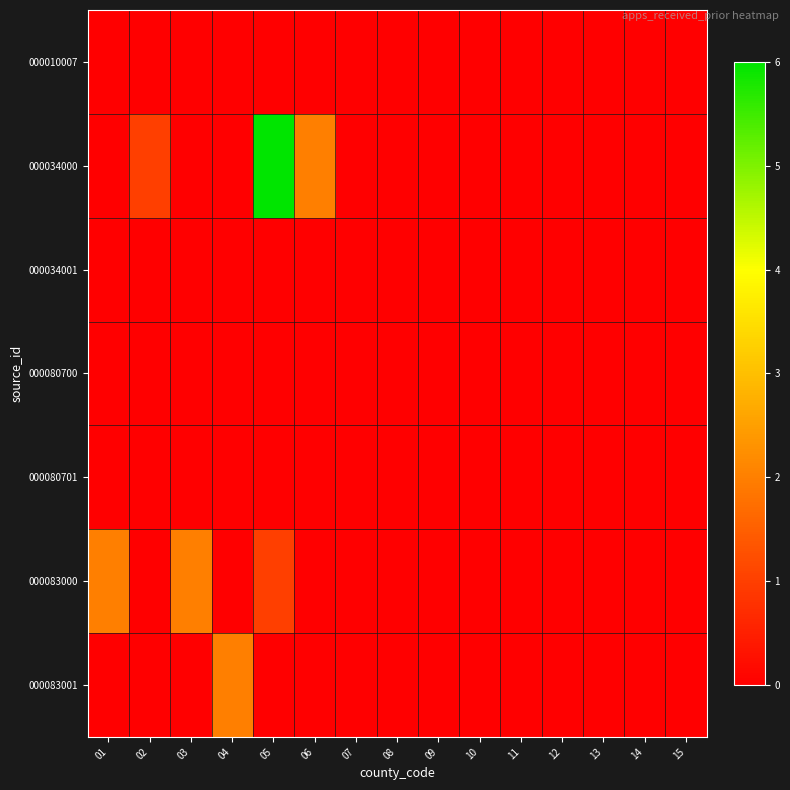

Reading left to right, list all the values displayed in this chart.

000010007: 01=0	02=0	03=0	04=0	05=0	06=0	07=0	08=0	09=0	10=0	11=0	12=0	13=0	14=0	15=0
000034000: 01=0	02=1	03=0	04=0	05=6	06=2	07=0	08=0	09=0	10=0	11=0	12=0	13=0	14=0	15=0
000034001: 01=0	02=0	03=0	04=0	05=0	06=0	07=0	08=0	09=0	10=0	11=0	12=0	13=0	14=0	15=0
000080700: 01=0	02=0	03=0	04=0	05=0	06=0	07=0	08=0	09=0	10=0	11=0	12=0	13=0	14=0	15=0
000080701: 01=0	02=0	03=0	04=0	05=0	06=0	07=0	08=0	09=0	10=0	11=0	12=0	13=0	14=0	15=0
000083000: 01=2	02=0	03=2	04=0	05=1	06=0	07=0	08=0	09=0	10=0	11=0	12=0	13=0	14=0	15=0
000083001: 01=0	02=0	03=0	04=2	05=0	06=0	07=0	08=0	09=0	10=0	11=0	12=0	13=0	14=0	15=0